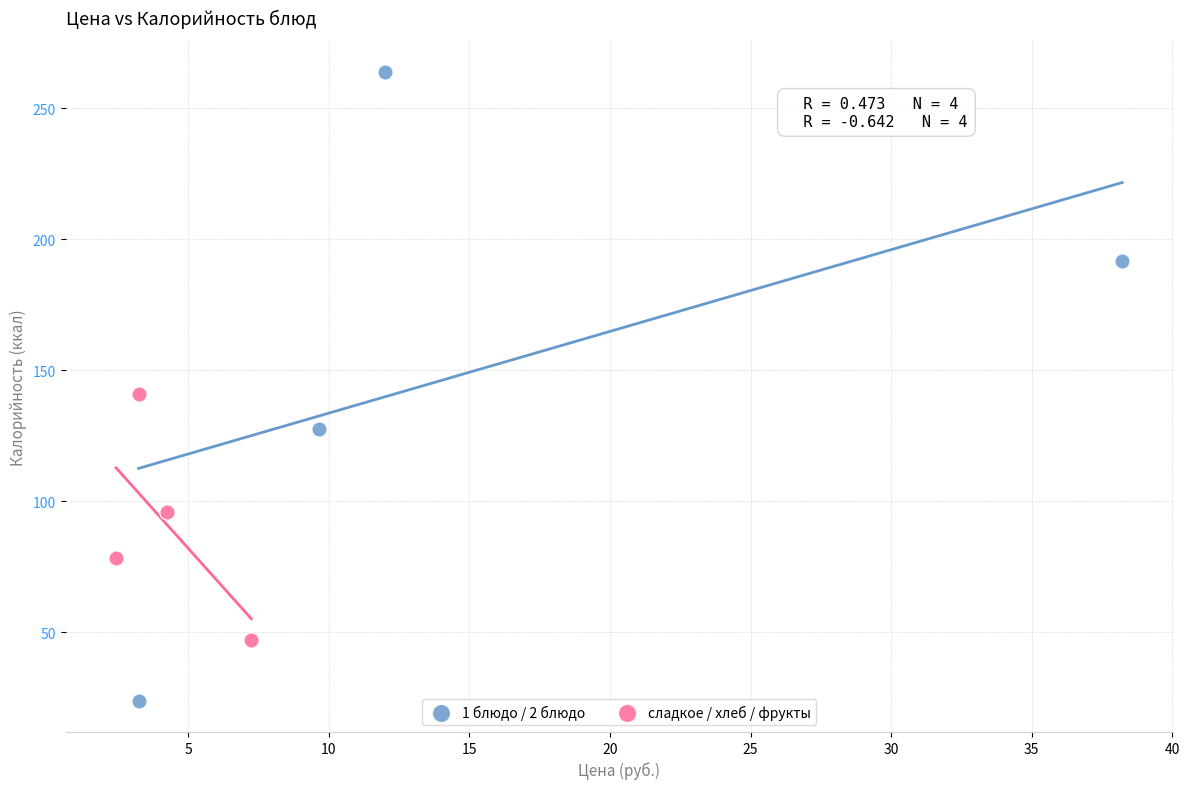

What are all the series names shown in the legend?

1 блюдо / 2 блюдо, сладкое / хлеб / фрукты